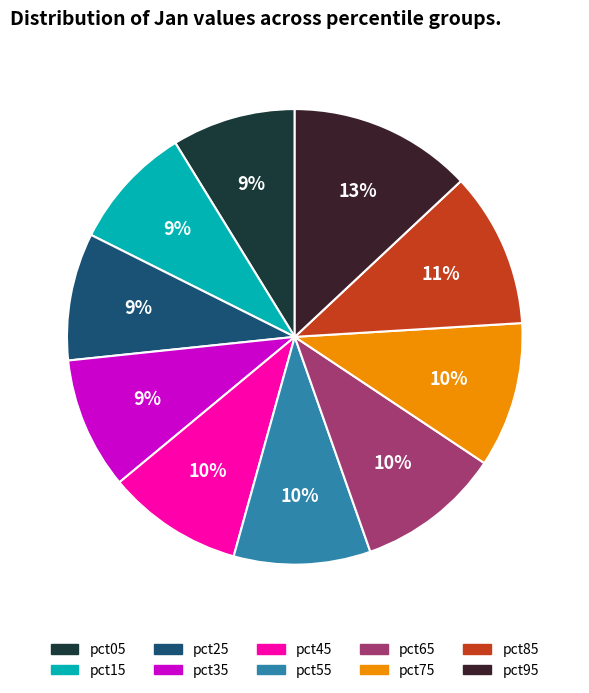

Which has a higher value, pct75 or pct15?

pct75